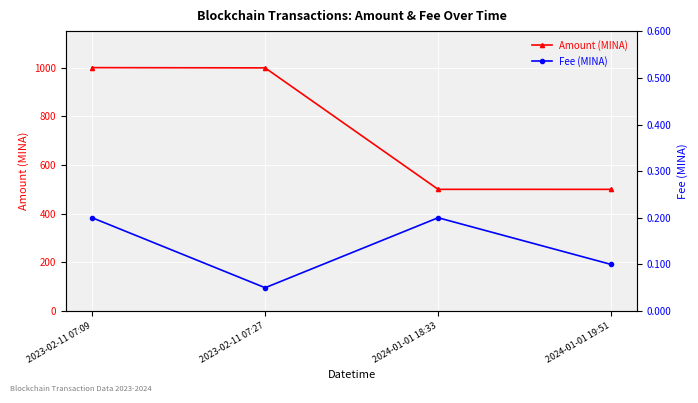

True or false: Amount (MINA) and Fee (MINA) intersect in this chart.

False